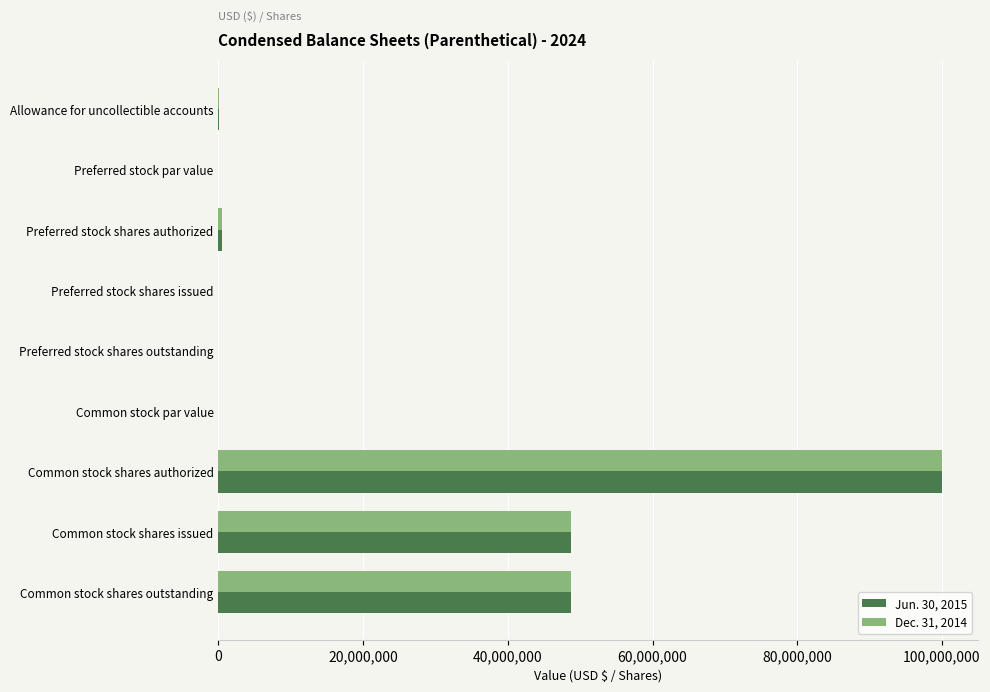

Count the number of data series in this chart.

2